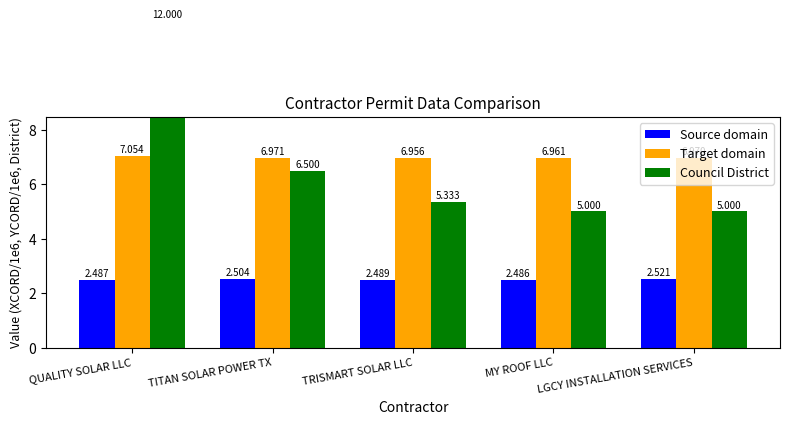

Which series has the largest total across all categories?

Target domain